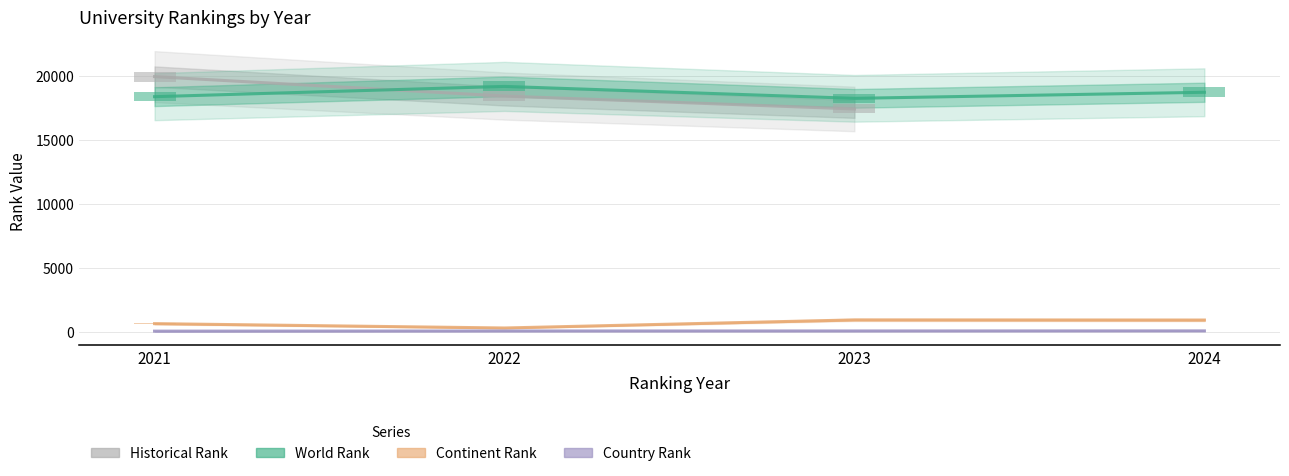

At which category does the chart reach its minimum across all series?

2021